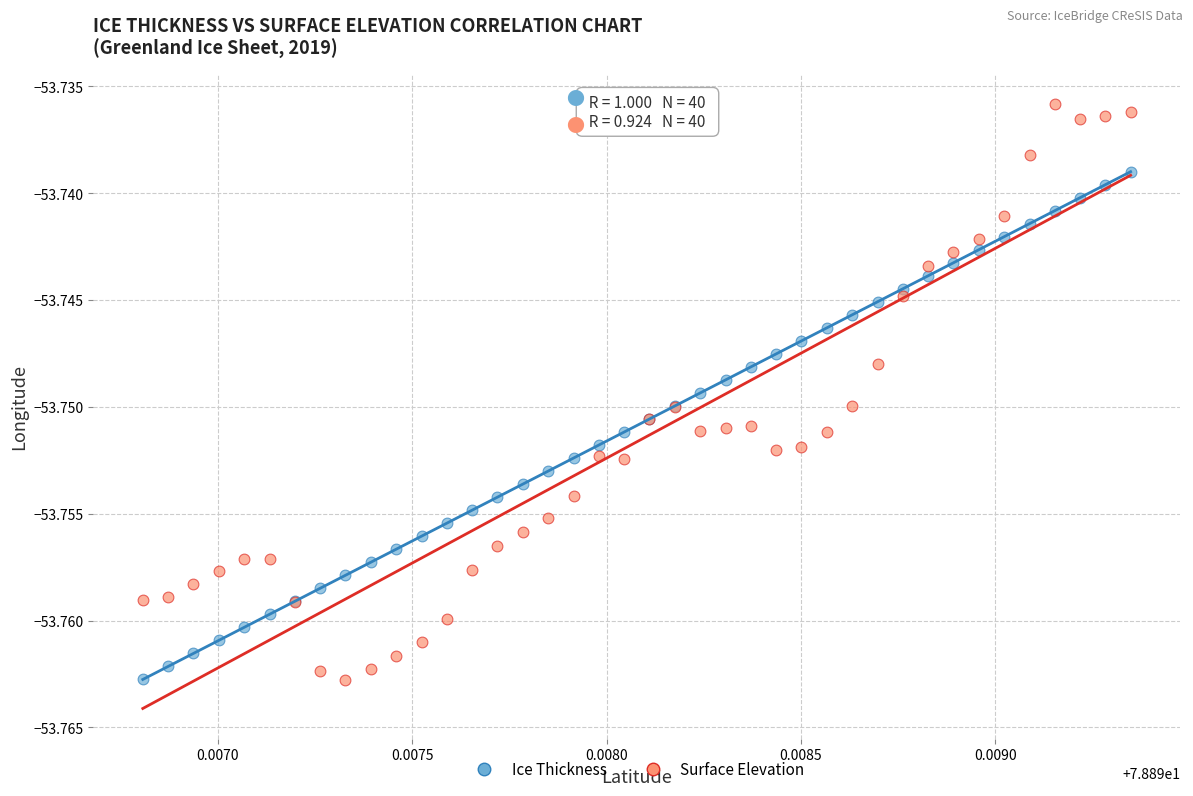

Which series has the widest spread of Y values?

Surface Elevation